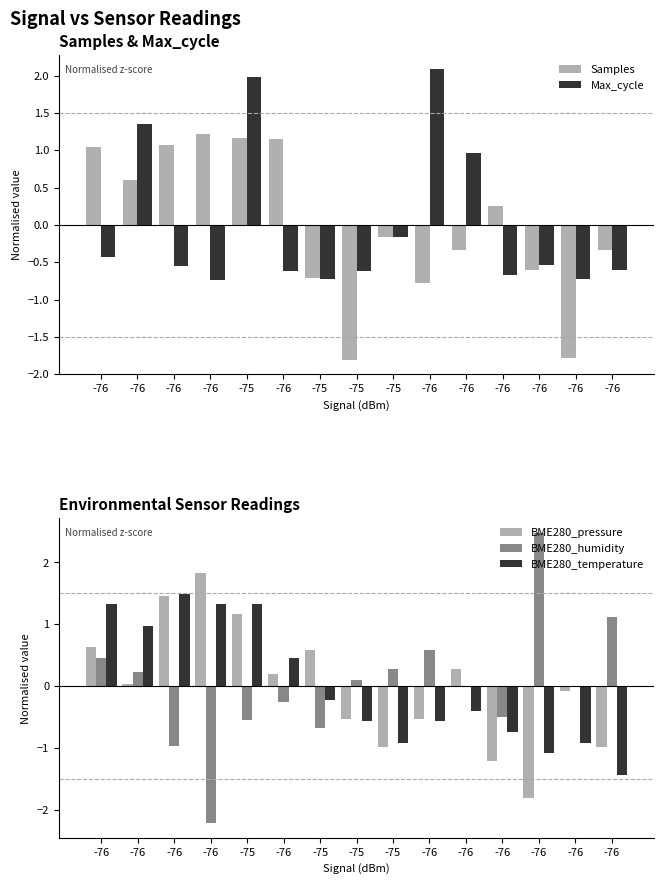

What is the total value across all series at -76?

3.0